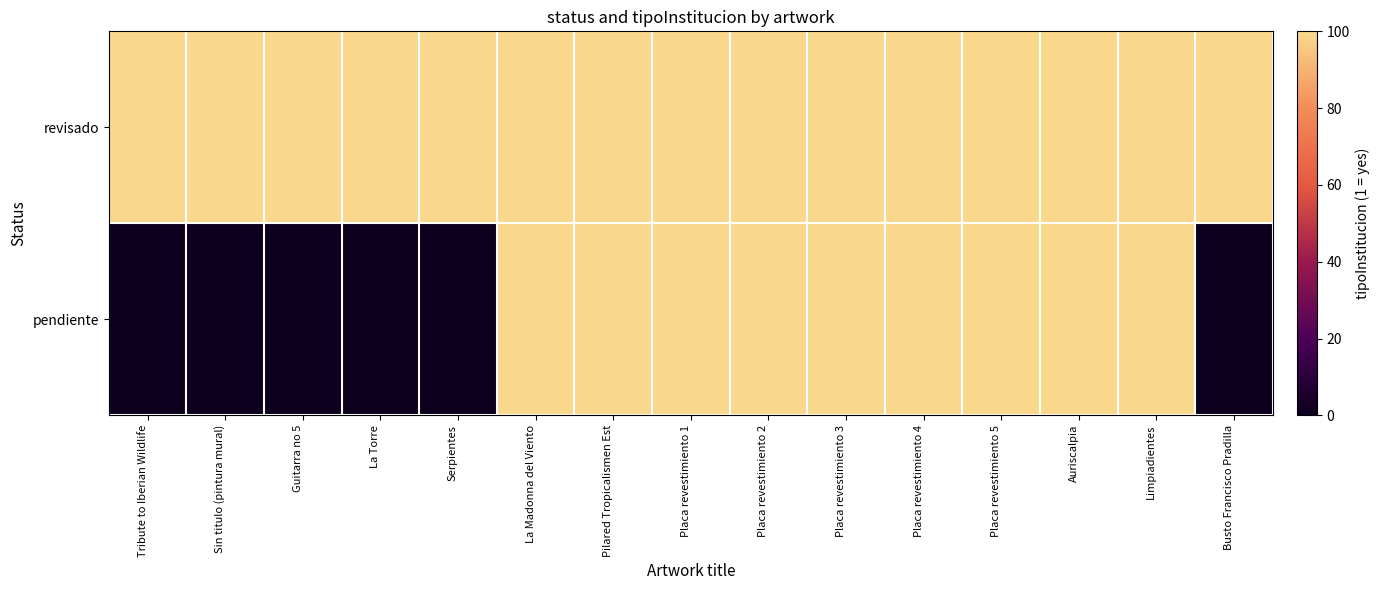

Reading left to right, what are all the values shown in this chart?

revisado: Tribute to Iberian Wildlife=1	Sin titulo (pintura mural)=1	Guitarra no 5=1	La Torre=1	Serpientes=1	La Madonna del Viento=1	Pilared Tropicalismen Est=1	Placa revestimiento 1=1	Placa revestimiento 2=1	Placa revestimiento 3=1	Placa revestimiento 4=1	Placa revestimiento 5=1	Auriscalpia=1	Limpiadientes=1	Busto Francisco Pradilla=1
pendiente: Tribute to Iberian Wildlife=0	Sin titulo (pintura mural)=0	Guitarra no 5=0	La Torre=0	Serpientes=0	La Madonna del Viento=1	Pilared Tropicalismen Est=1	Placa revestimiento 1=1	Placa revestimiento 2=1	Placa revestimiento 3=1	Placa revestimiento 4=1	Placa revestimiento 5=1	Auriscalpia=1	Limpiadientes=1	Busto Francisco Pradilla=0